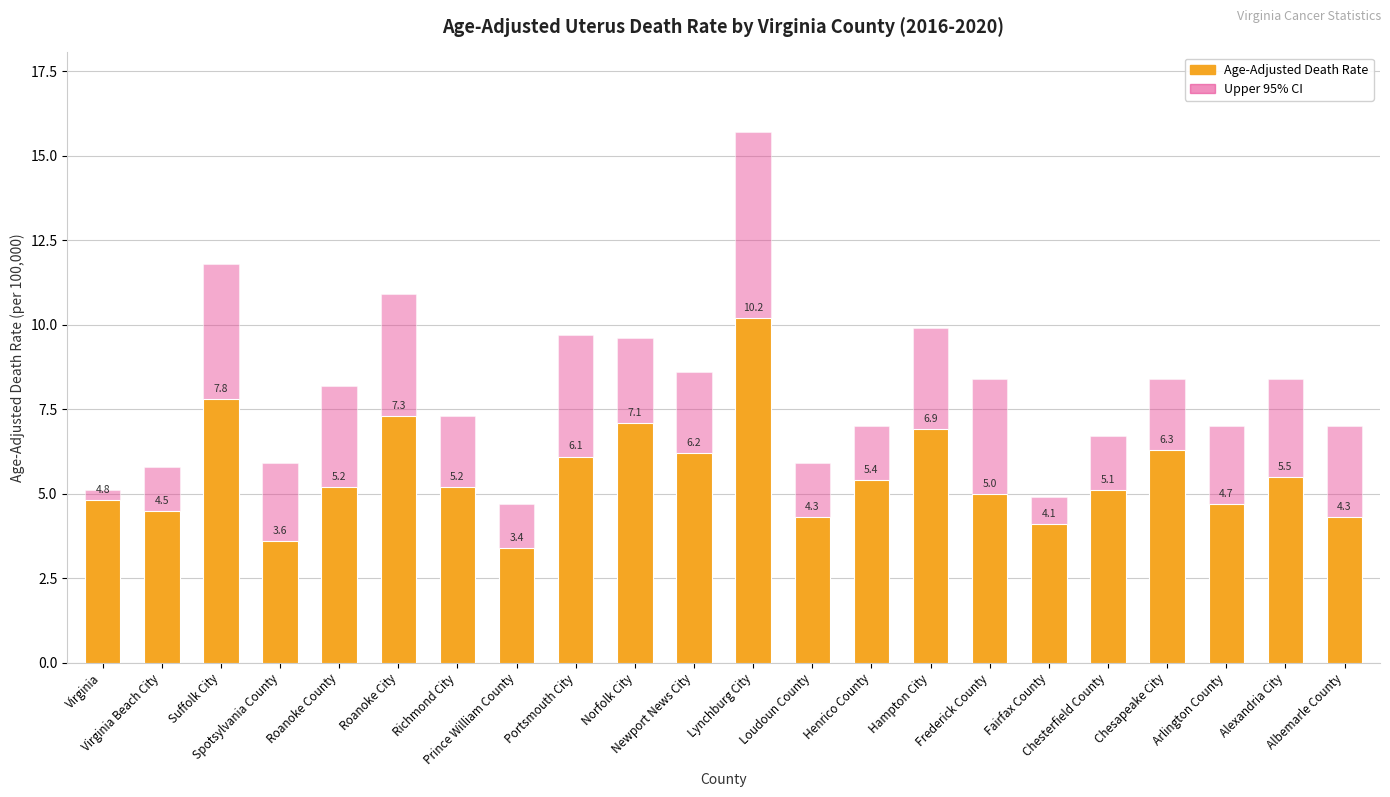

What is the difference between the maximum and second lowest values in the Upper 95% CI series?

10.8